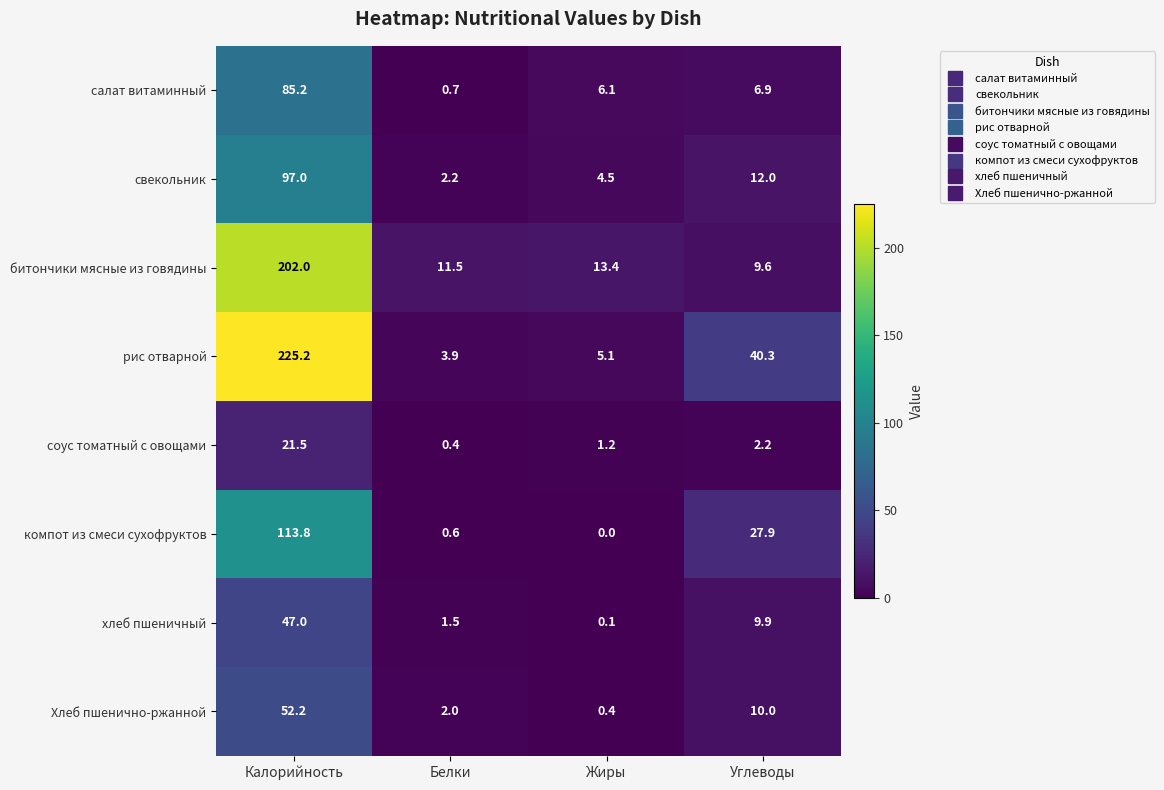

What is the spread (max minus min) of values at Белки?

11.1